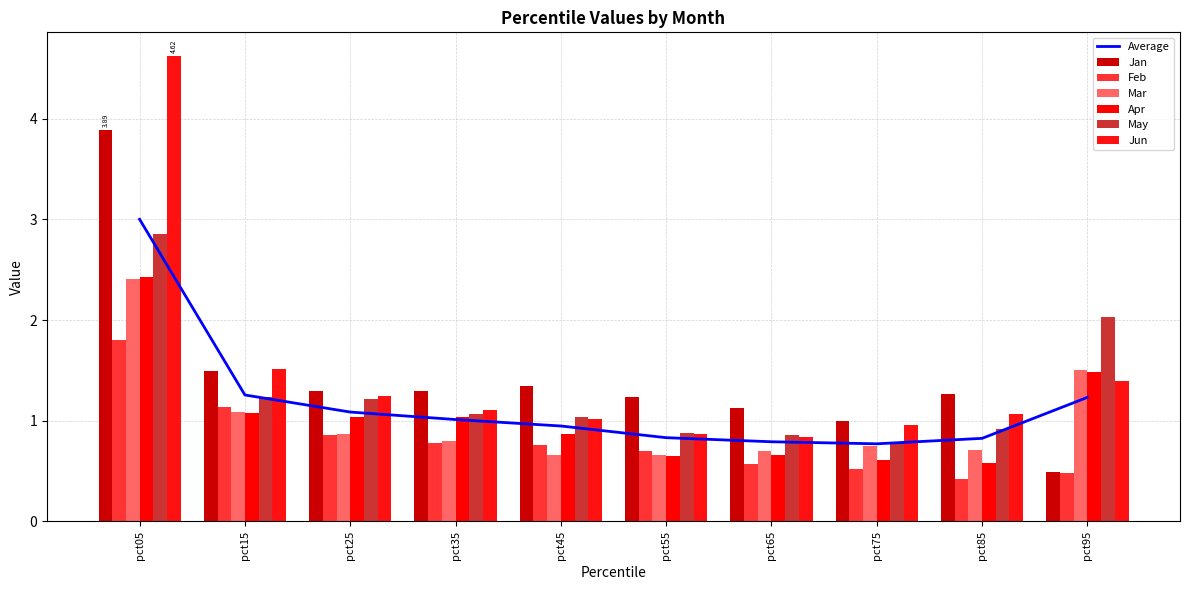

What is the sum of the Apr values at pct35 and pct05?

3.5